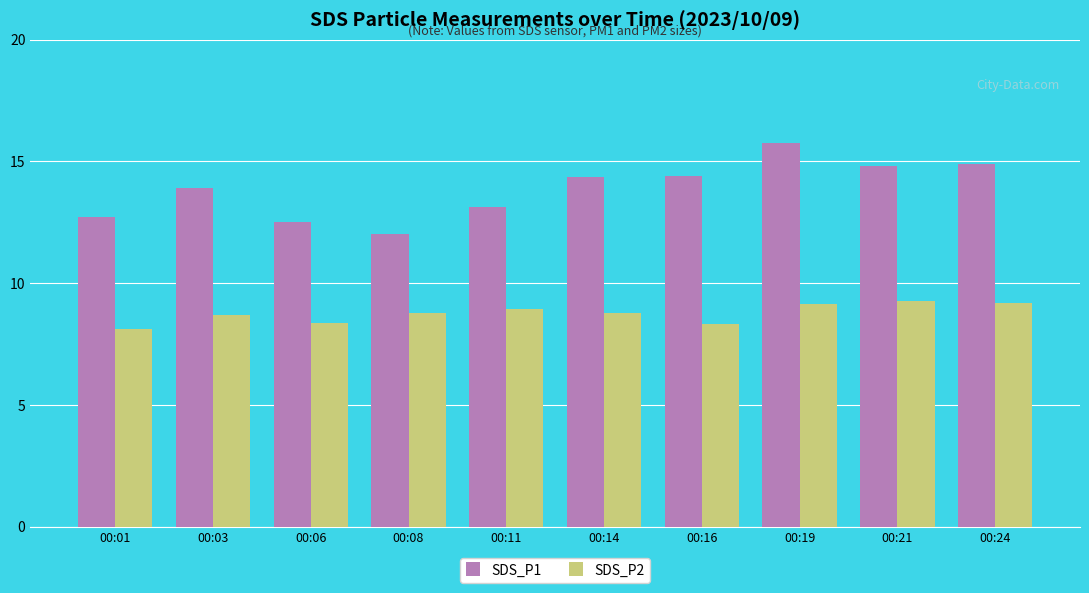

True or false: SDS_P1 has a value of 4.8 at 00:06.

False